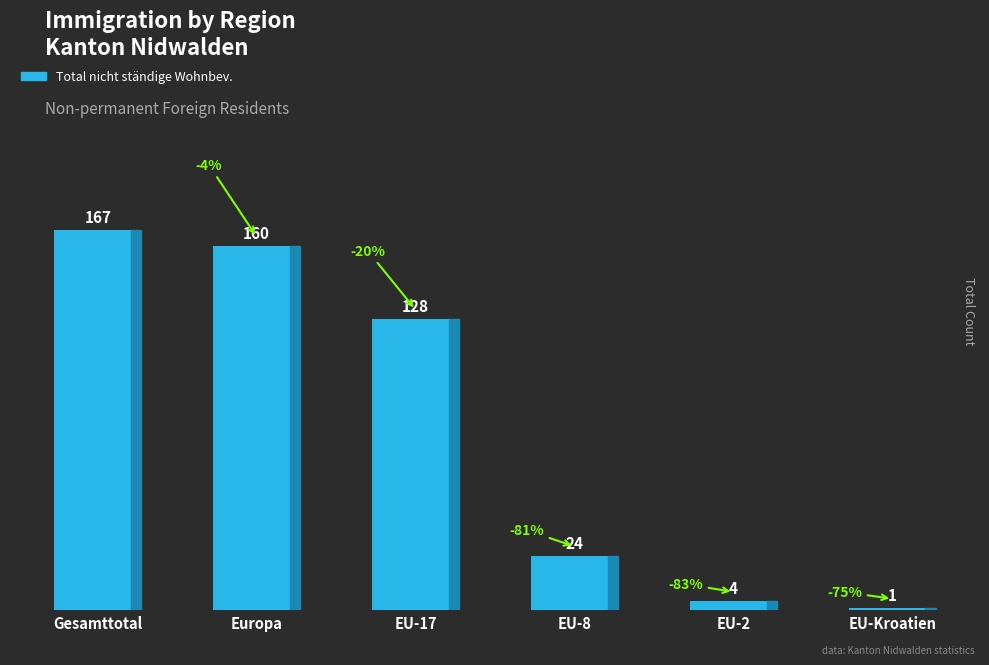

What is the smallest value displayed?

1